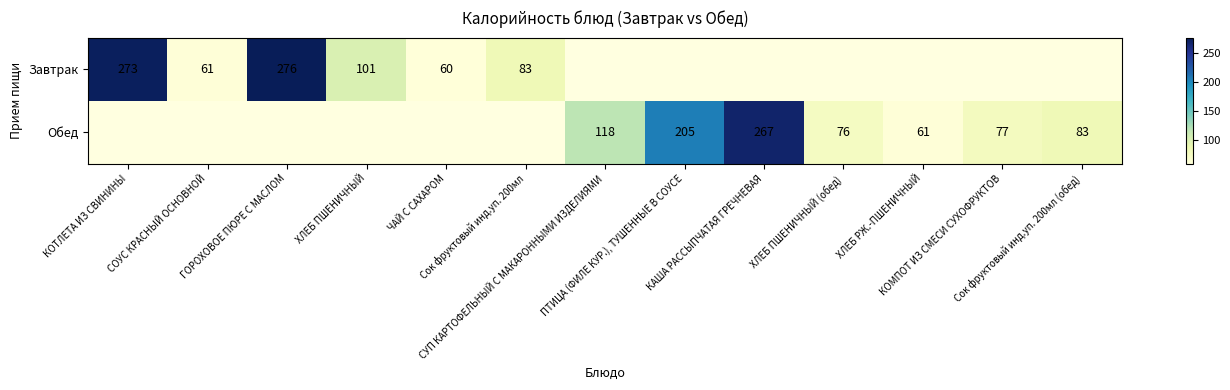

At which label is Завтрак closest to 168?

ХЛЕБ ПШЕНИЧНЫЙ